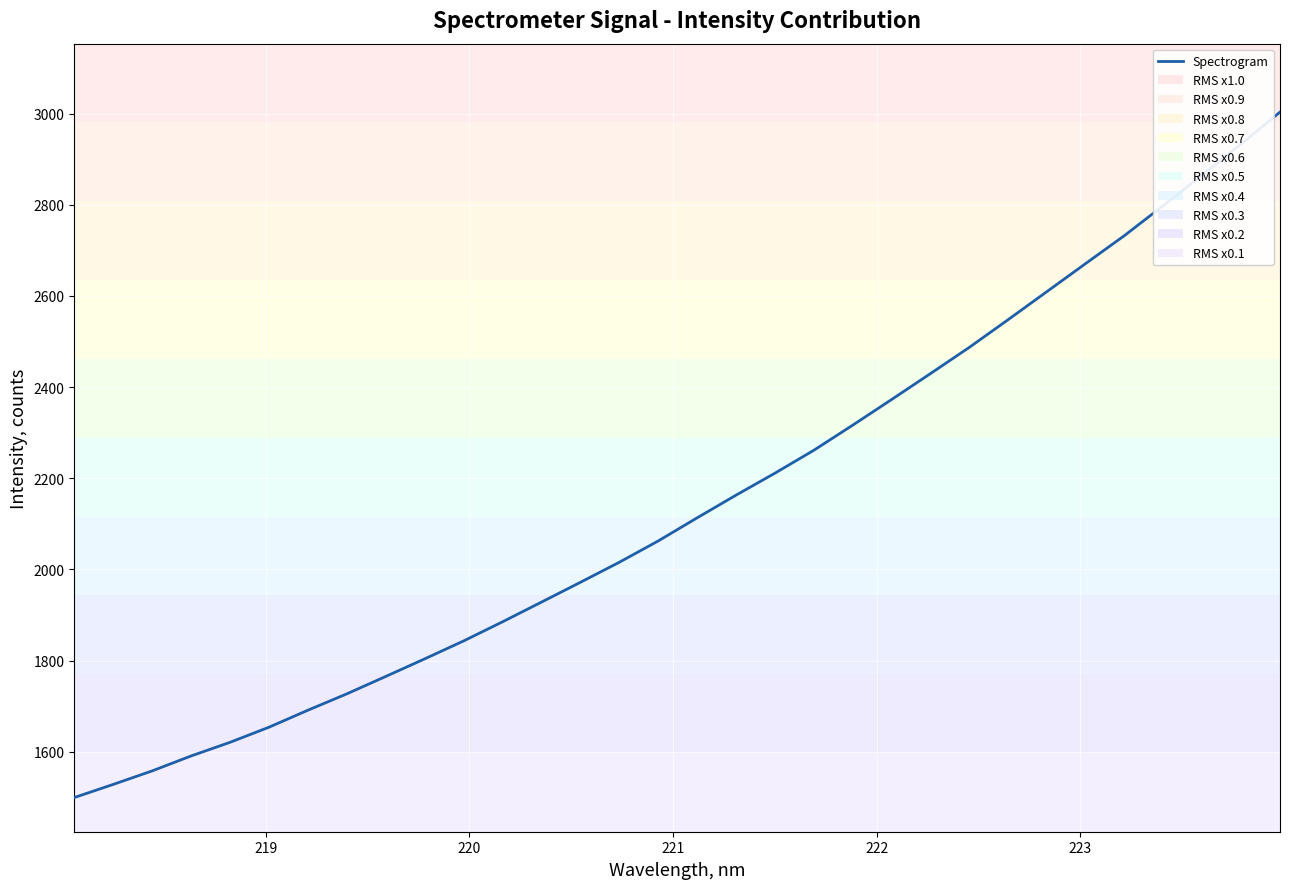

What is the smallest value displayed?

1499.5